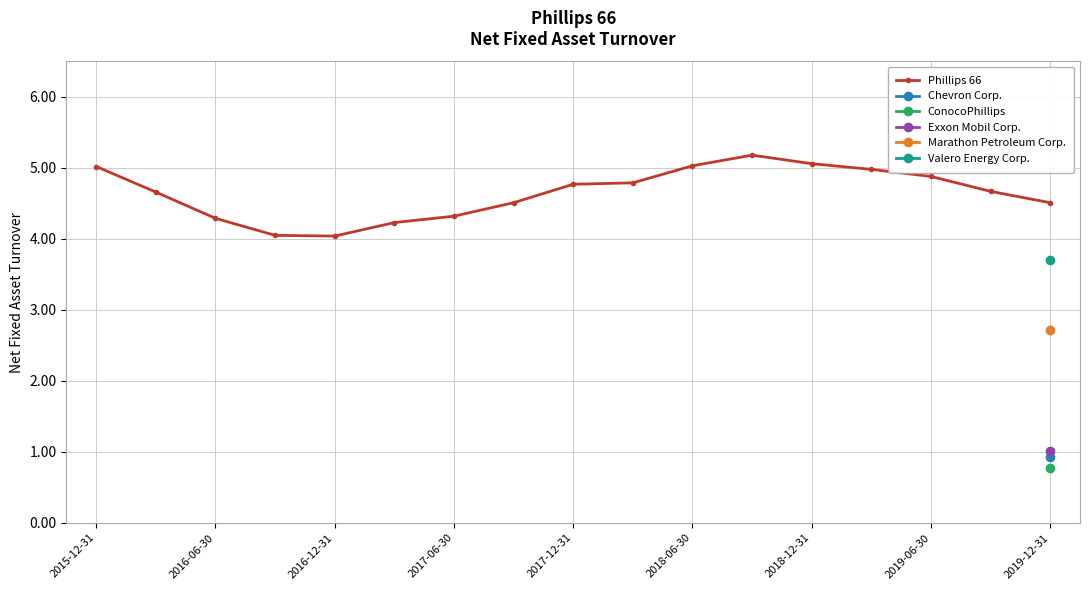

True or false: Phillips 66 has a value of 7.4 at 2017-06-30.

False